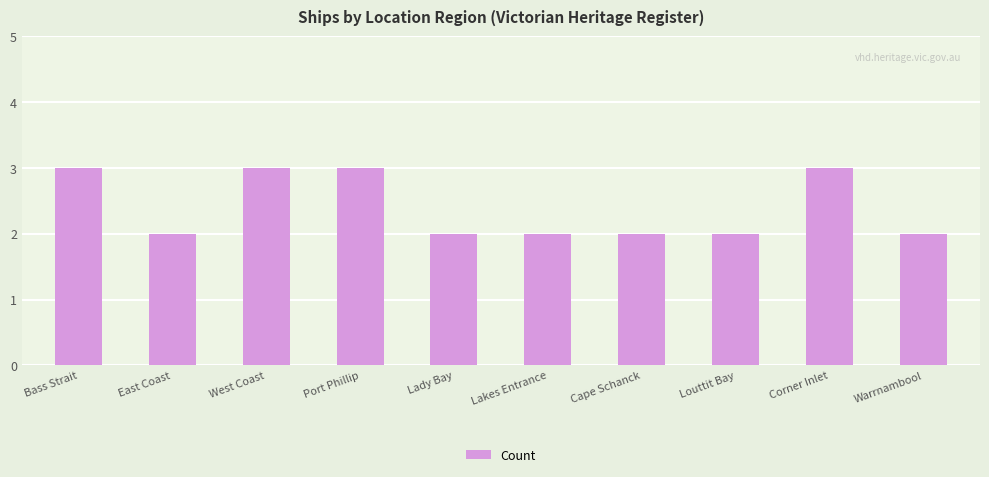

Approximately how many times larger is the value at Bass Strait compared to West Coast?

1.0